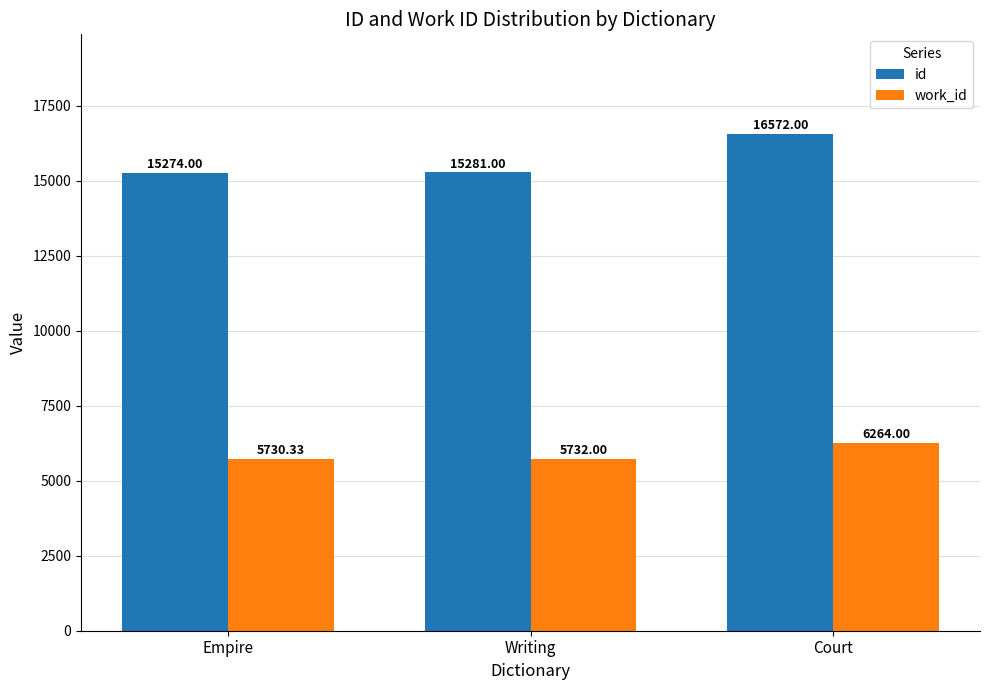

What position from the left is Empire?

1